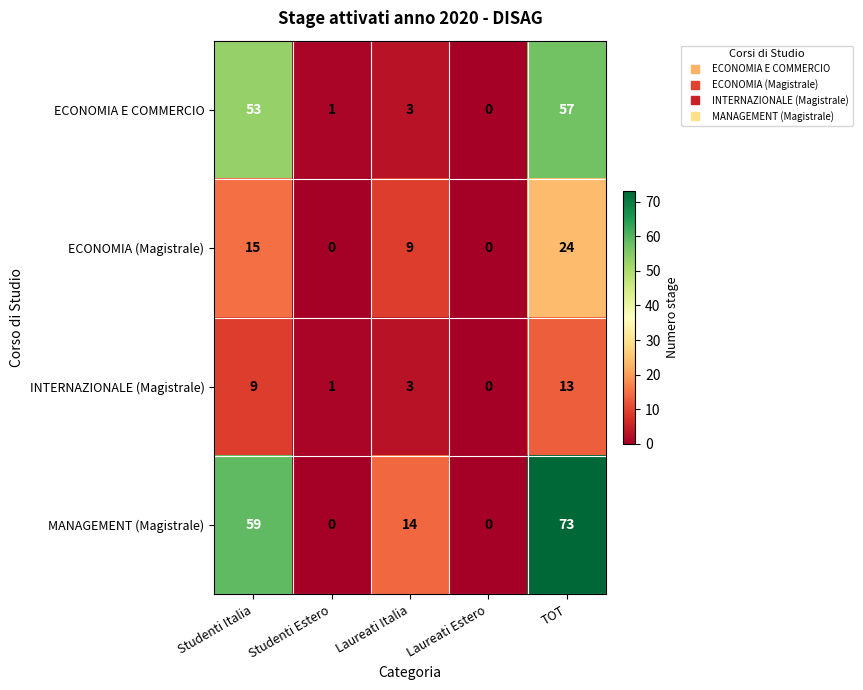

What is the difference between the maximum and minimum values in the ECONOMIA E COMMERCIO series?

57